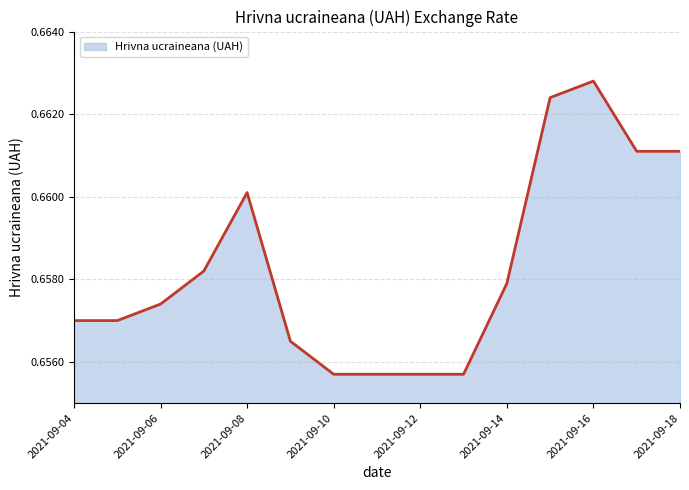

Does the chart display data point markers on the line(s)?

No